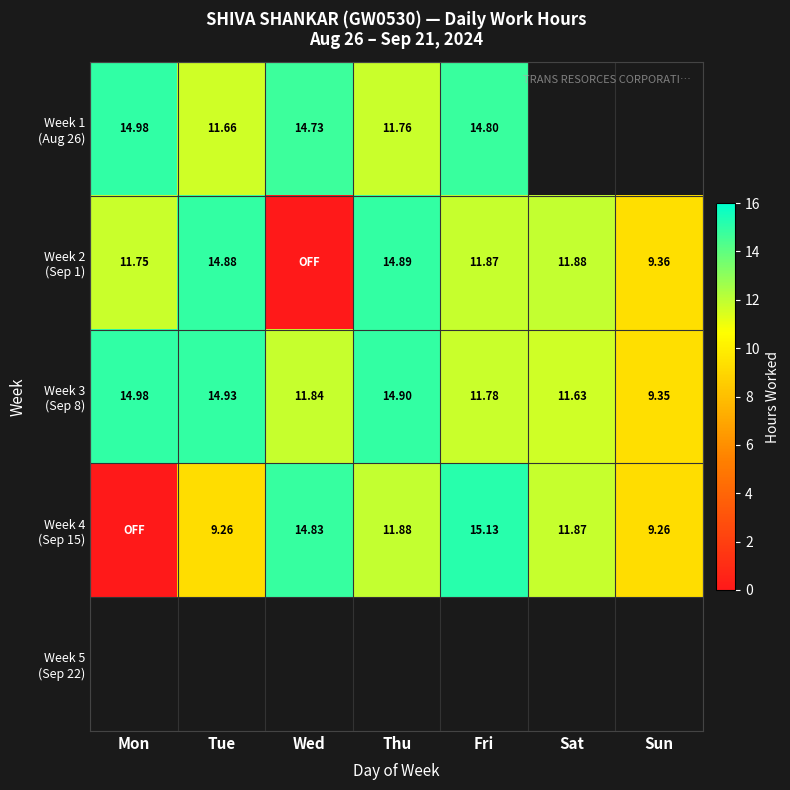

How many data points in Week 4 (Sep 15) are less than 11?

3